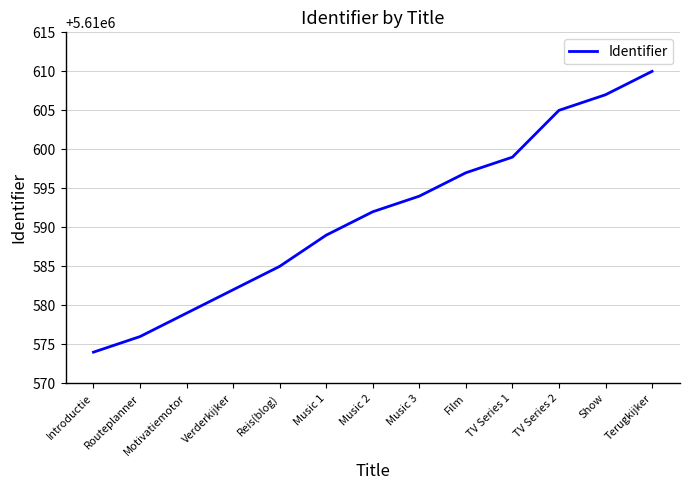

Read the value at Show, to the nearest 10.

5610610